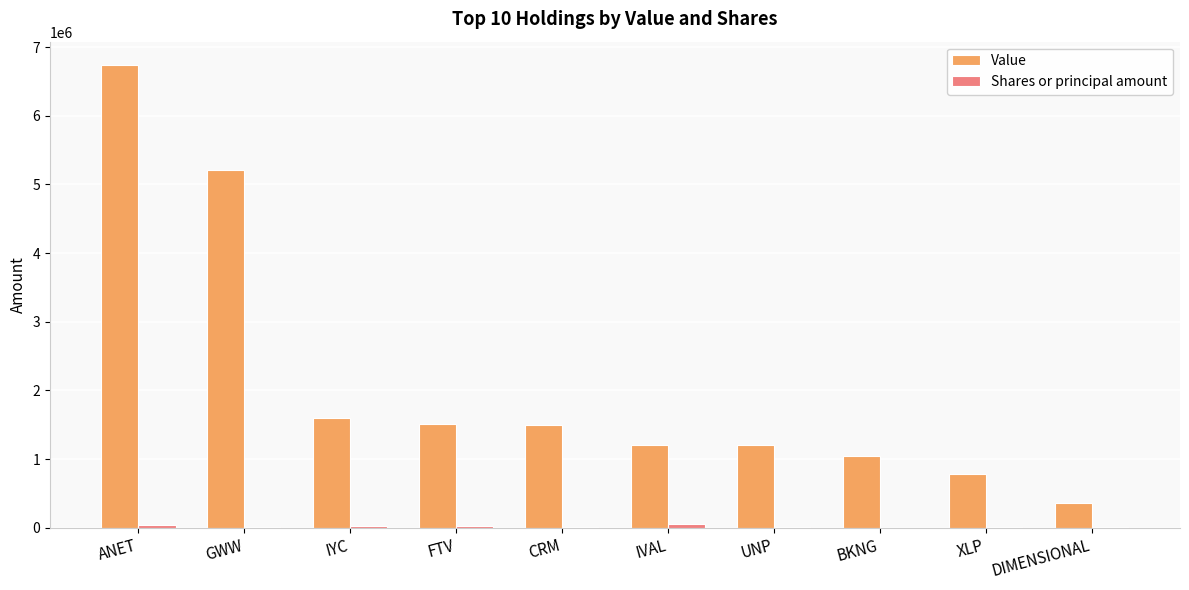

Which category has the highest value in the Value series?

ANET